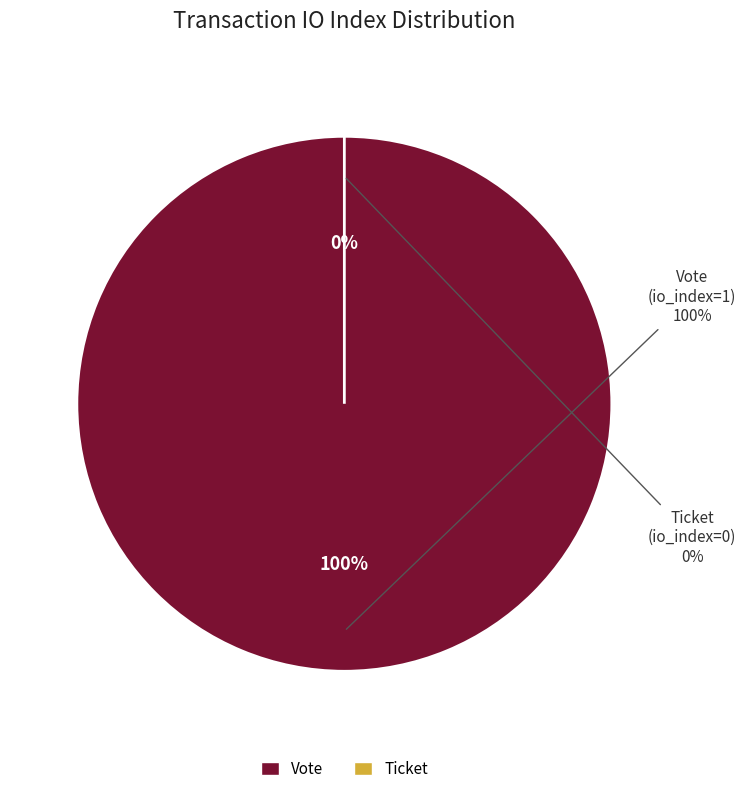

Is there any slice that represents more than half of the pie?

Yes